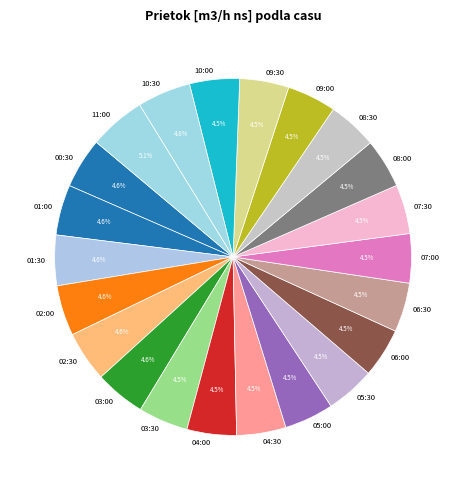

How much of the chart is everything except 10:30?

95.2%